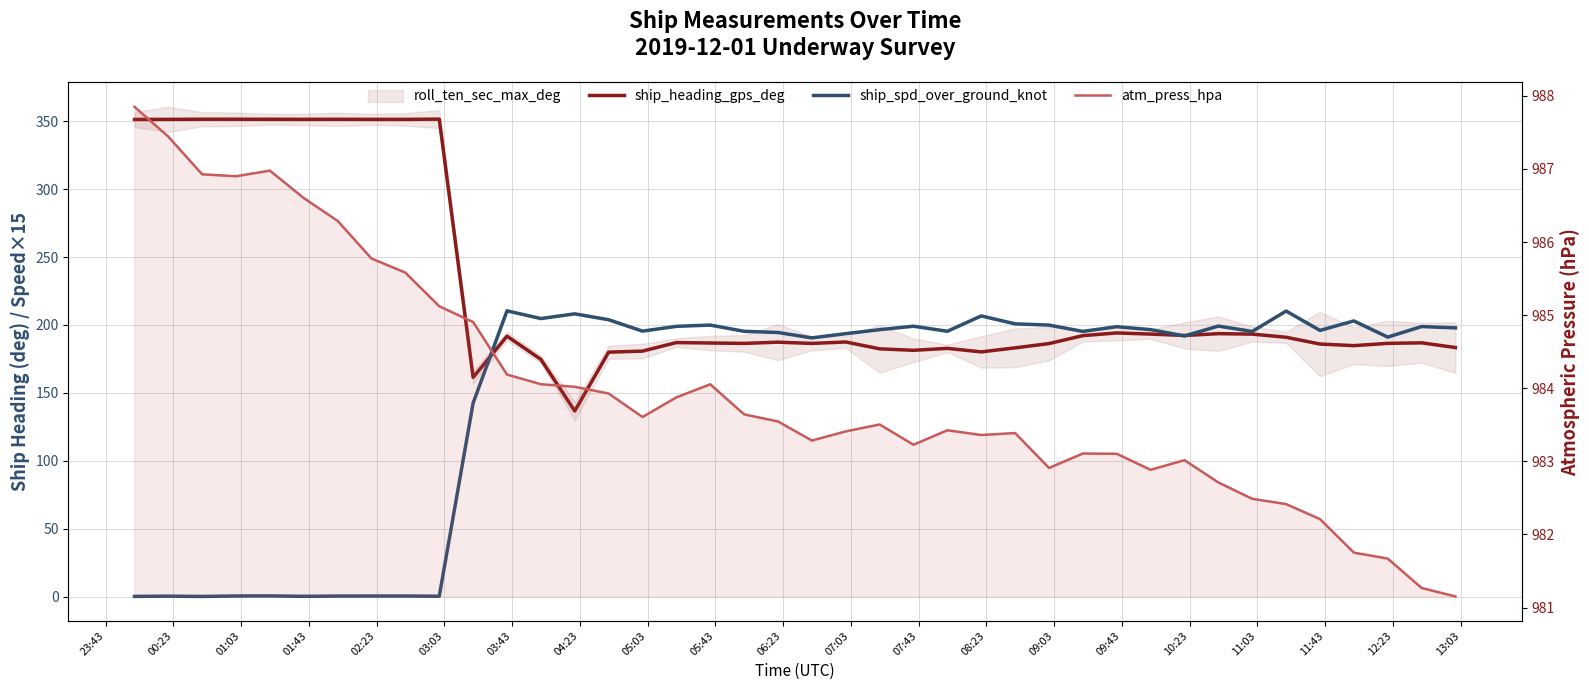

How many lines are shown in the chart?

3